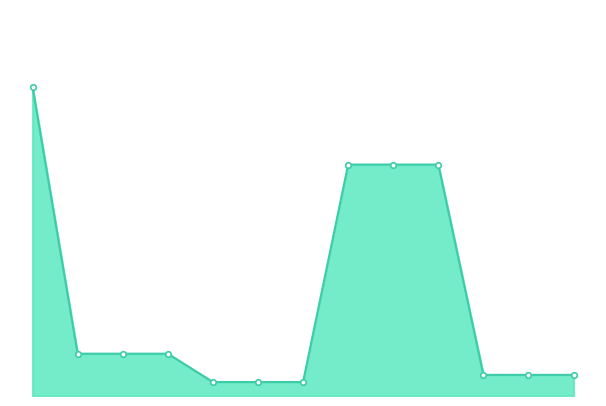

Does the chart have visible grid lines?

No